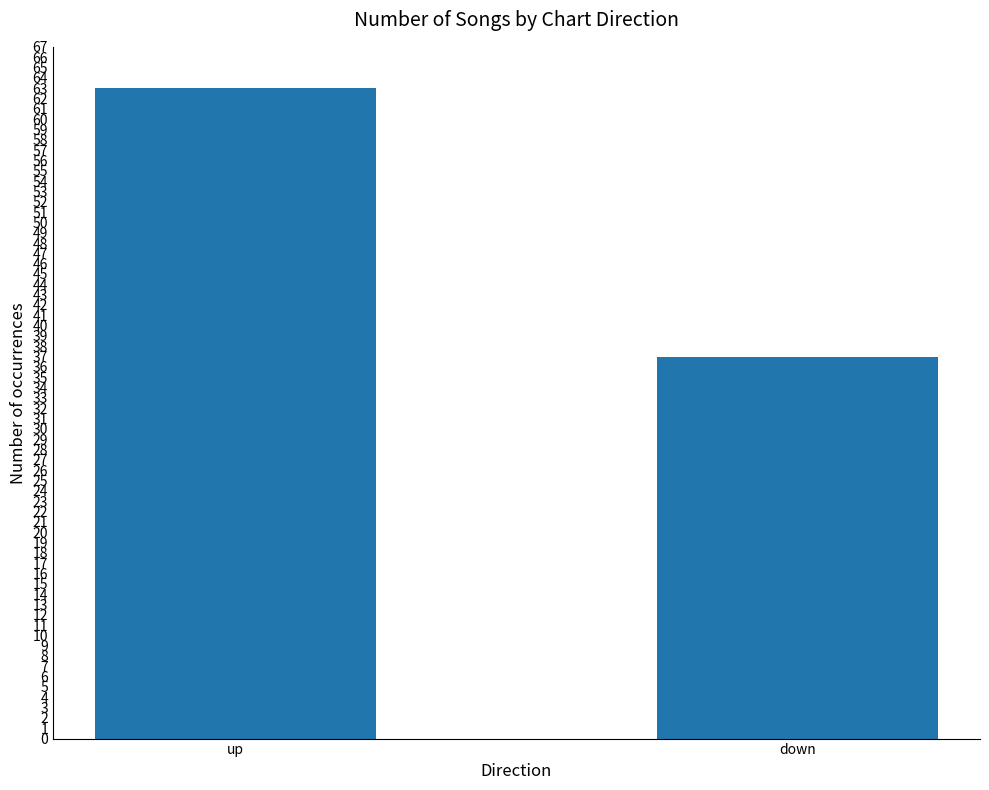

Rank the categories by value from lowest to highest.

down, up